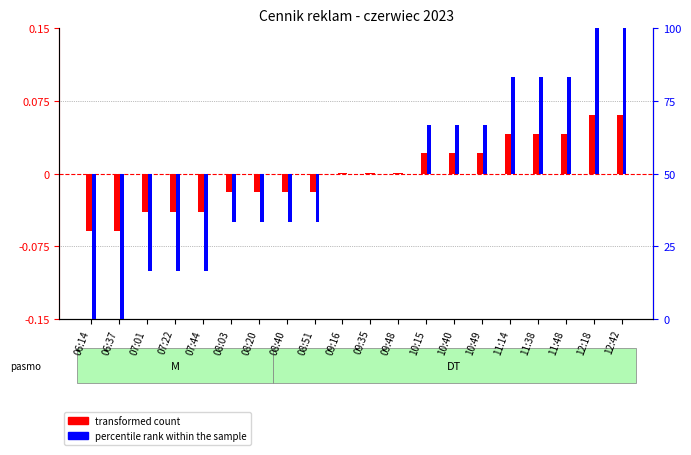

True or false: transformed count has a value of -28.6 at 06:14.

False